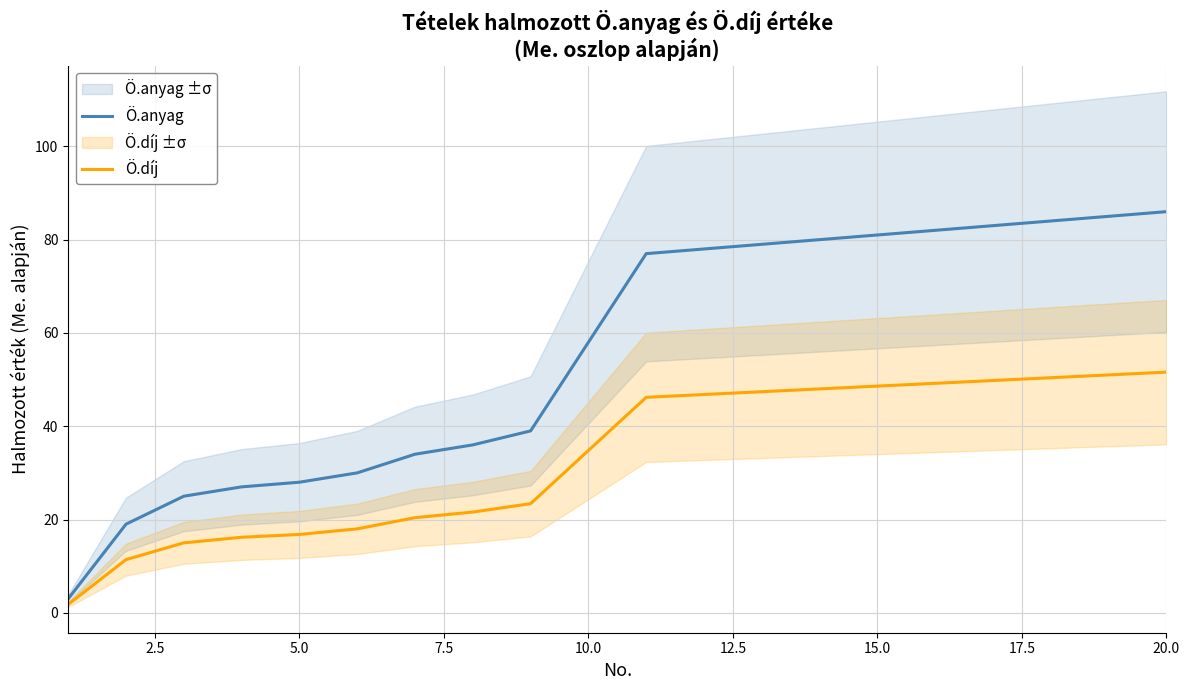

True or false: Ö.díj and Ö.anyag intersect in this chart.

False